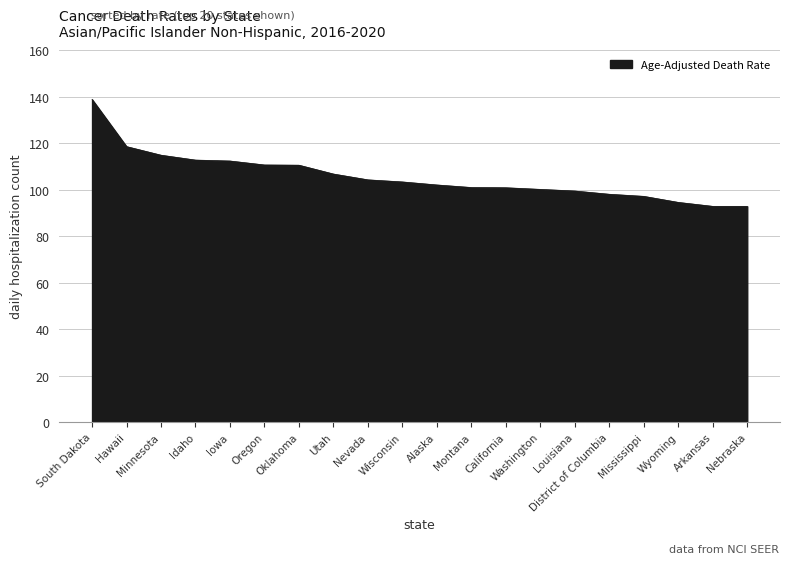

Where does the data first go above 103?

South Dakota